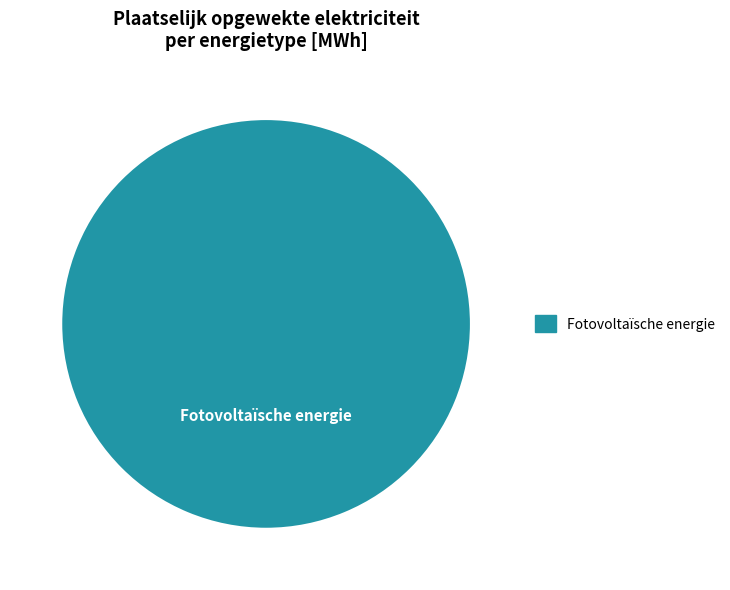

Is there any slice that represents more than half of the pie?

Yes